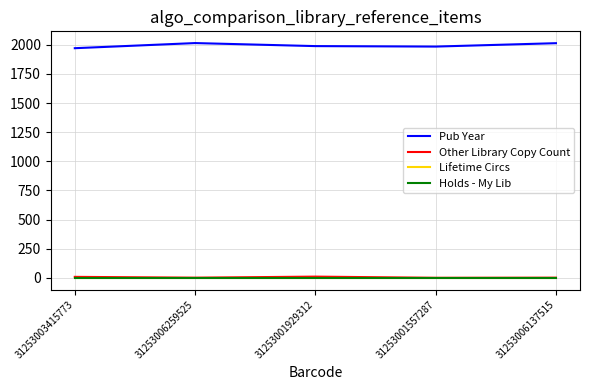

What is the label of the 2nd point from the right?

31253001557287